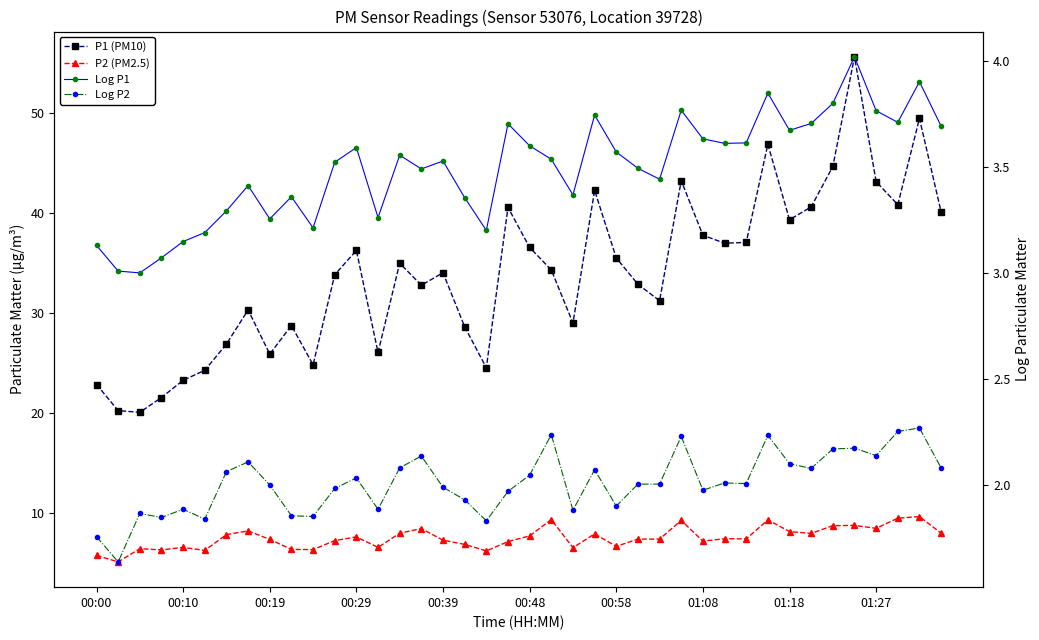

True or false: P2 (PM2.5) and Log P1 cross at least once.

False